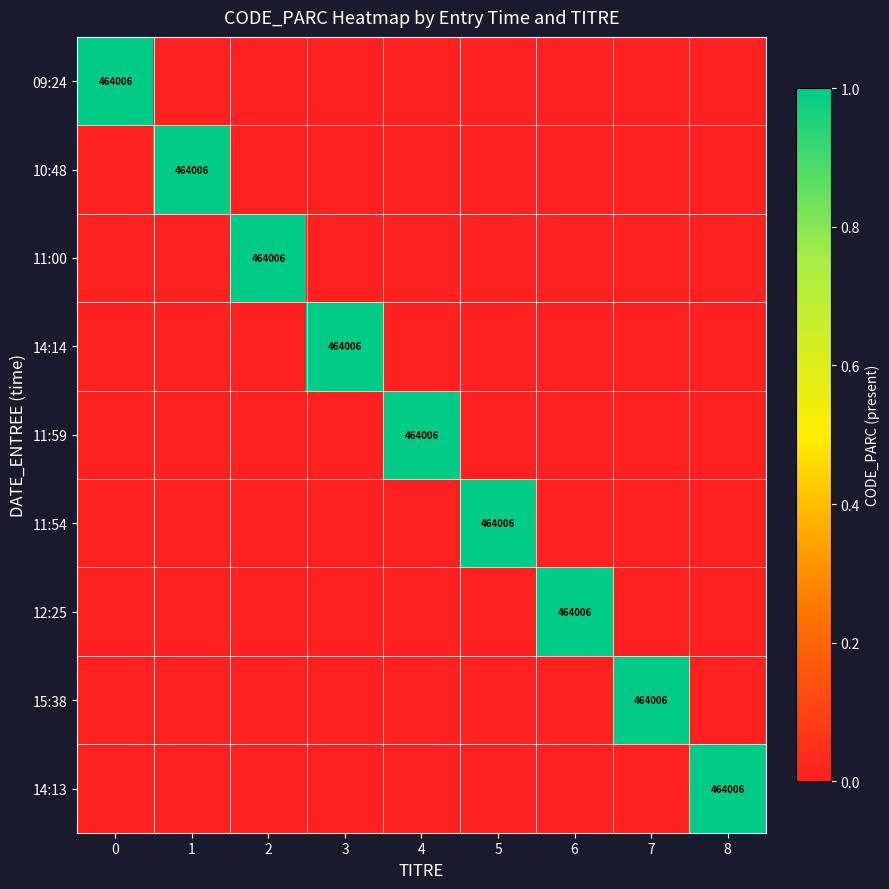

List the series in order of their peak value, lowest first.

09:24, 10:48, 11:00, 14:14, 11:59, 11:54, 12:25, 15:38, 14:13